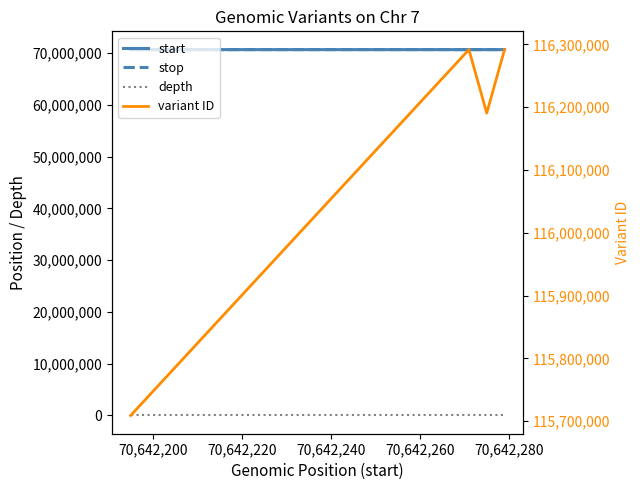

True or false: start and variant ID intersect in this chart.

False